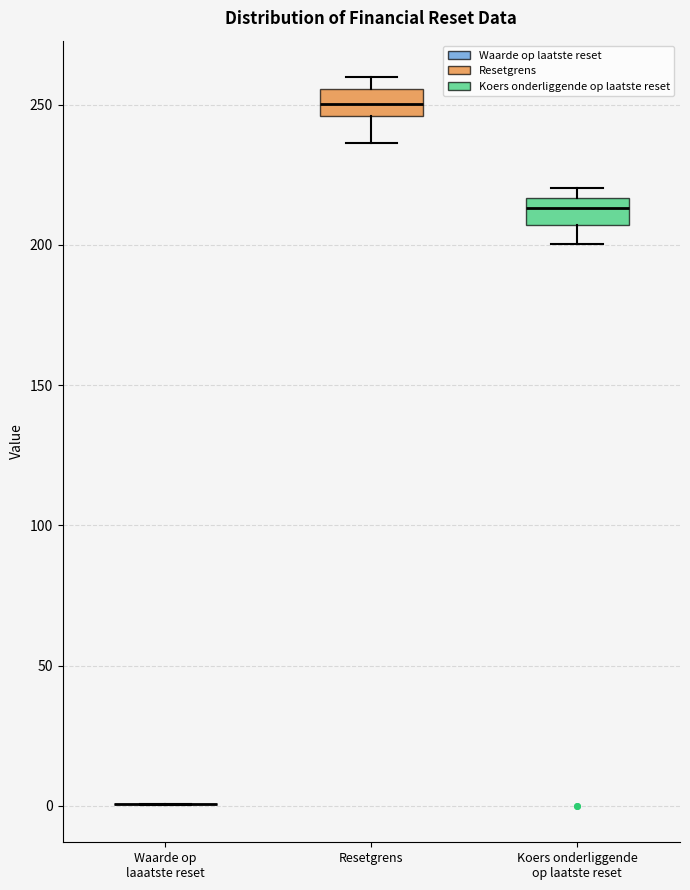

Reading left to right, read every box against the y-axis: the position of its median line, the range the box covers, and the ends of its whiskers. The values are not printed on the chart, so give them approximately, as read against the axis.

Waarde op laaatste reset: box collapsed to a line at 0, whiskers 0 to 0
Resetgrens: median 250, box 245 to 255, whiskers 235 to 260
Koers onderliggende op laatste reset: median 215 (inside the box), box 205 to 215, whiskers 200 to 220